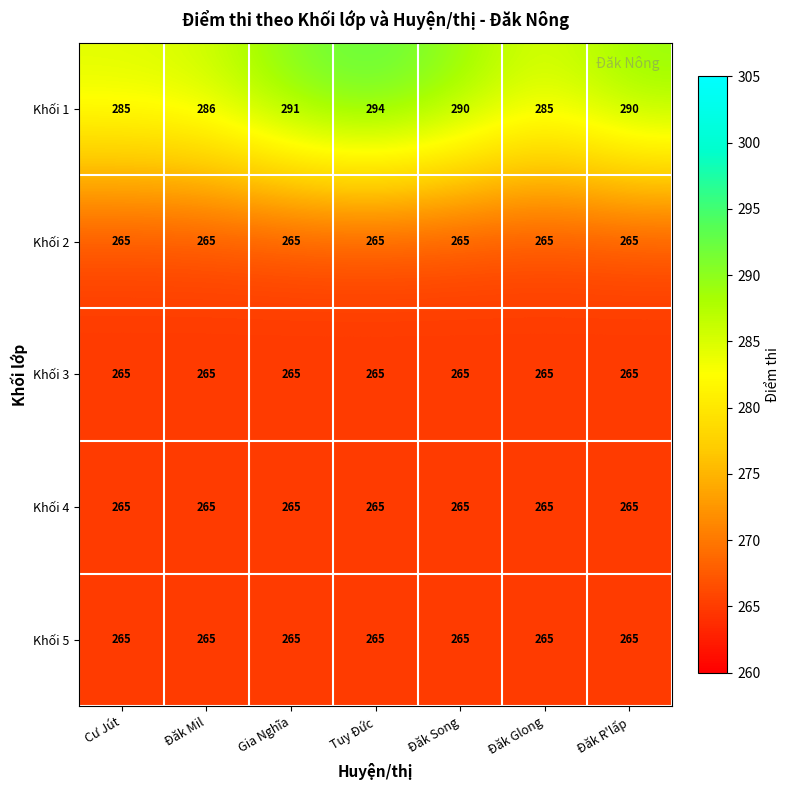

Read the Khối 3 value at Đăk Song.

265